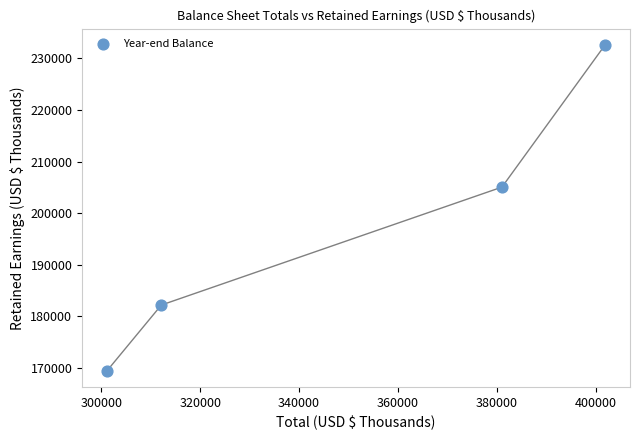

What Y value in the scatter plot is closest to 201015?

205037